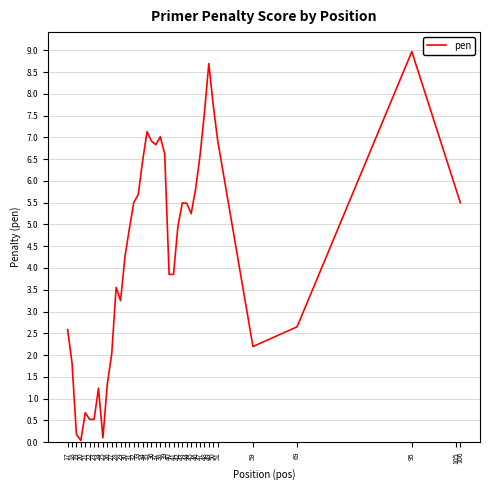

What is the difference between the maximum and minimum values?

8.9